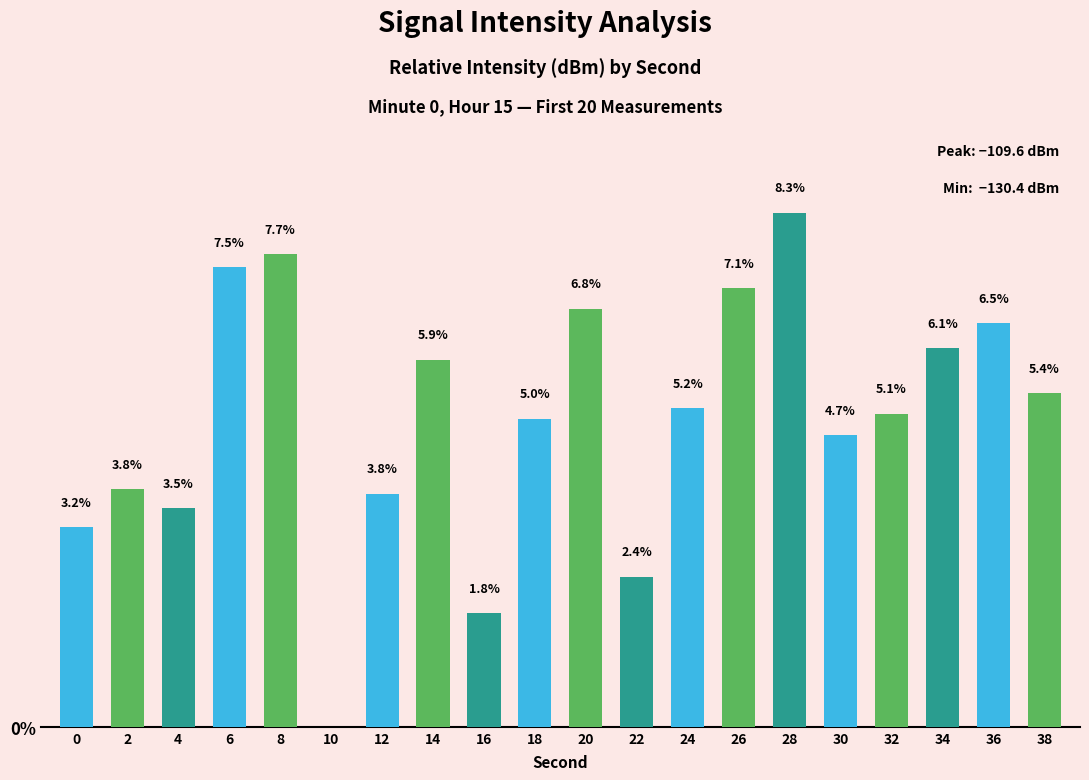

Are the bars horizontal?

No